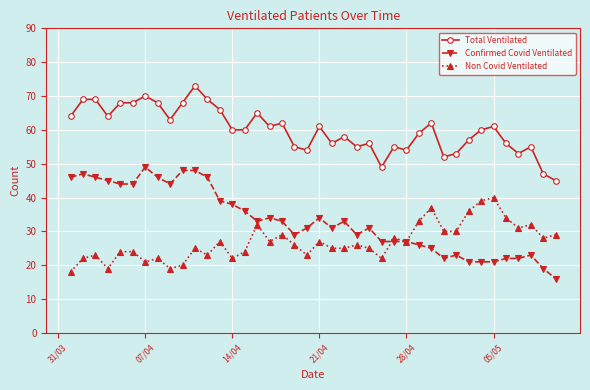

What is the average value of the Confirmed Covid Ventilated series?

33